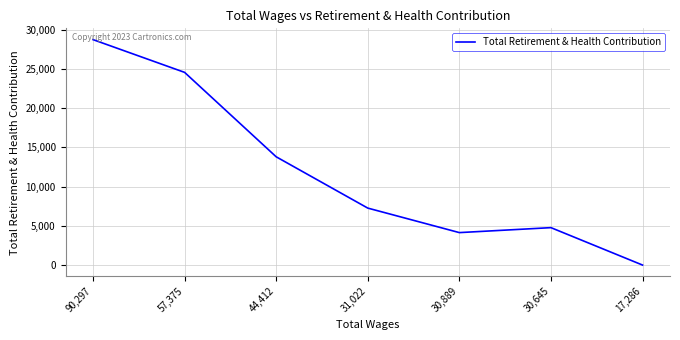

Where is the first local minimum?

30,889